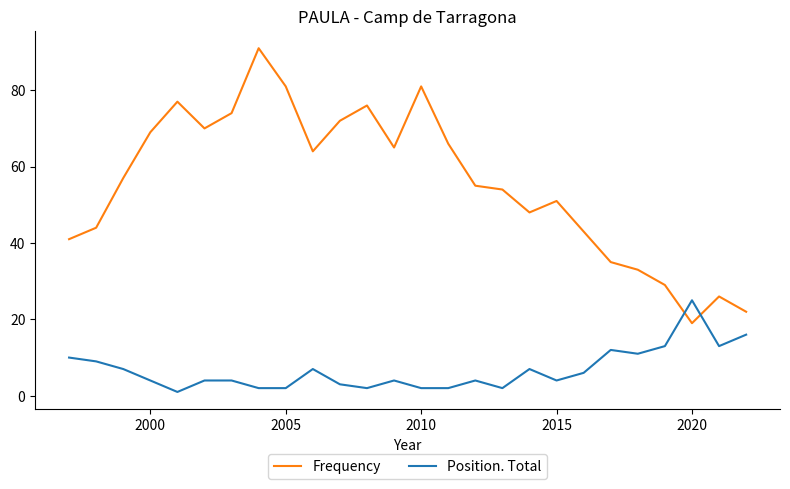

Which series has the largest total across all categories?

Frequency